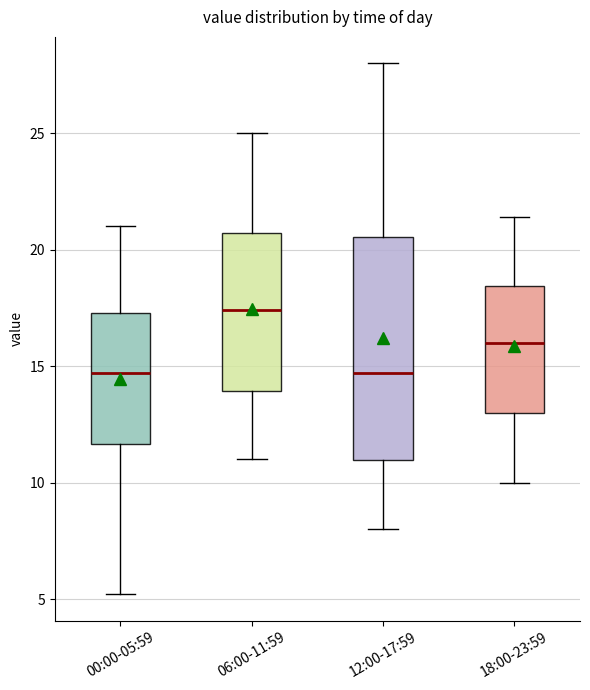

Where does the median line of the box for 00:00-05:59 sit on the y-axis? The values are not printed on the chart, so give them approximately, as read against the axis.

14.5